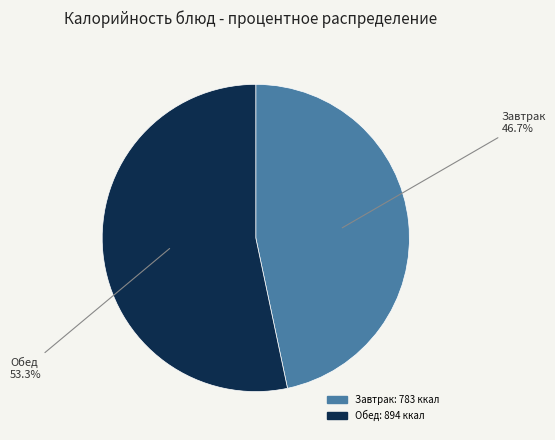

Count the number of slices in the pie.

2